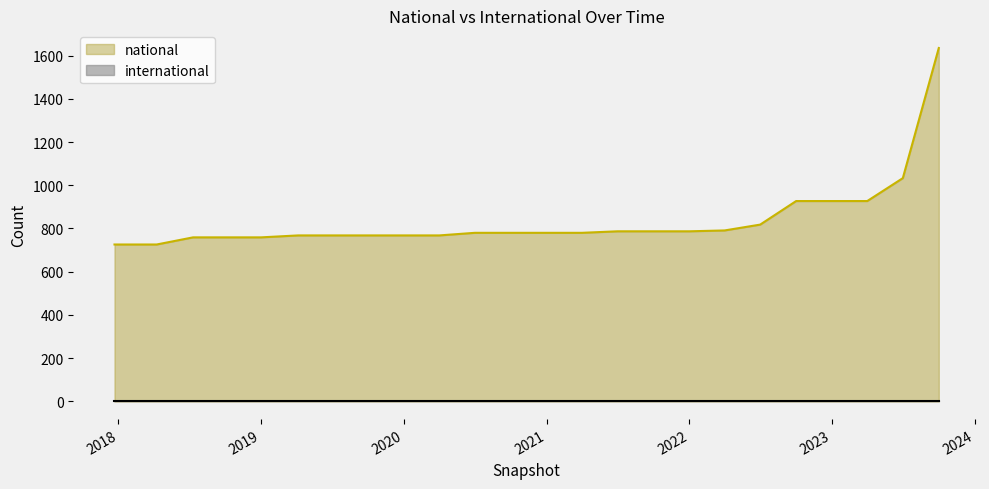

Which label corresponds to the smallest value in the chart?

2017-12-22